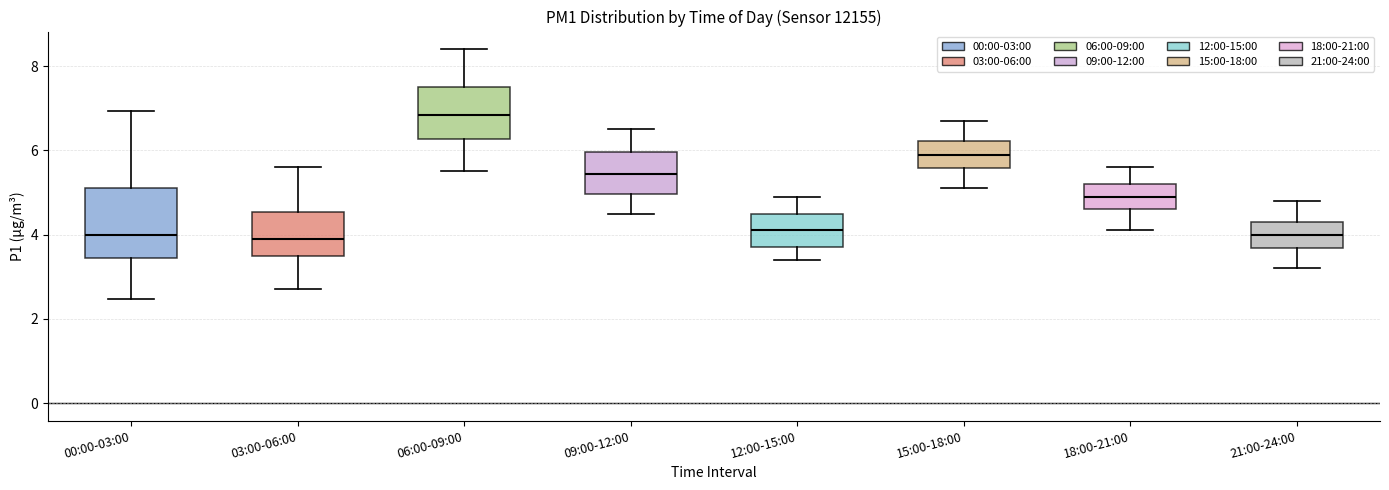

Which box has the highest median line?

06:00-09:00